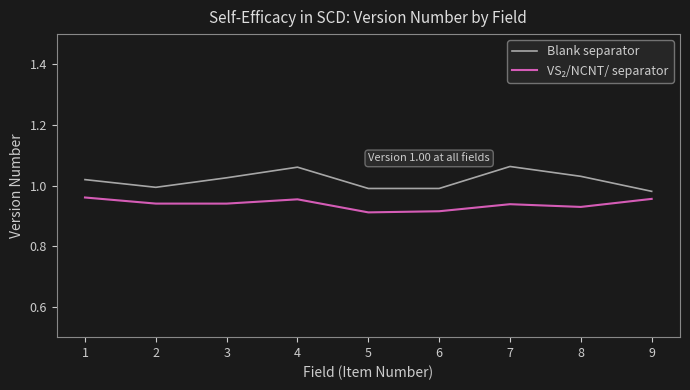

Which series has the largest total across all categories?

Blank separator